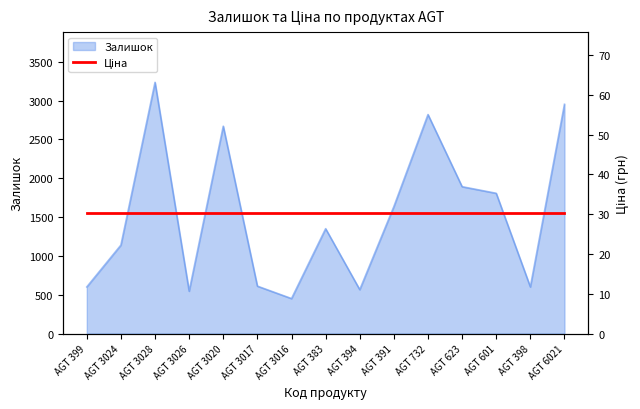

How many interior local peaks (higher than both neighbors) does the data have?

4